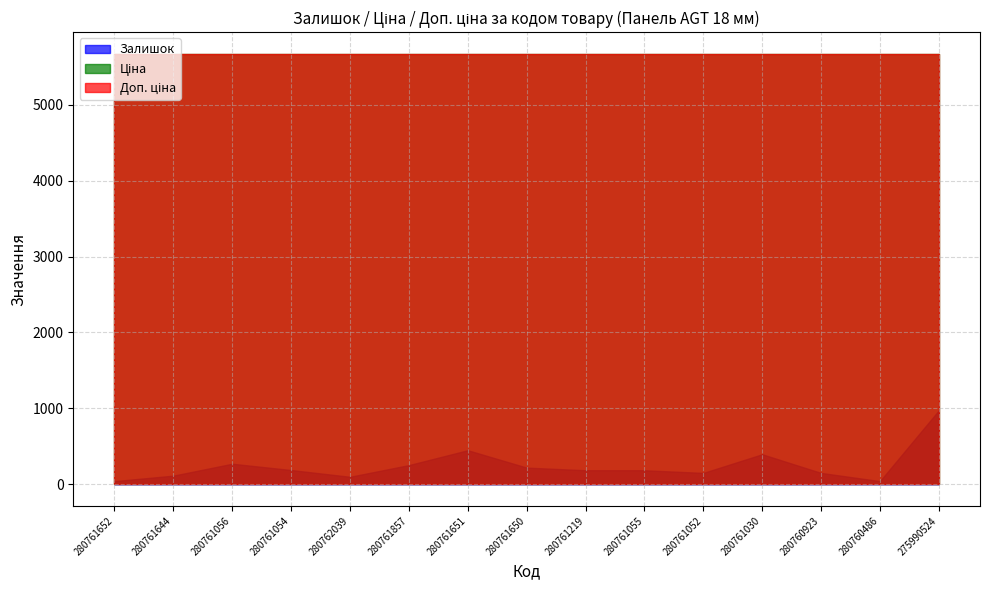

What is the sum of all Залишок values?

3718.0